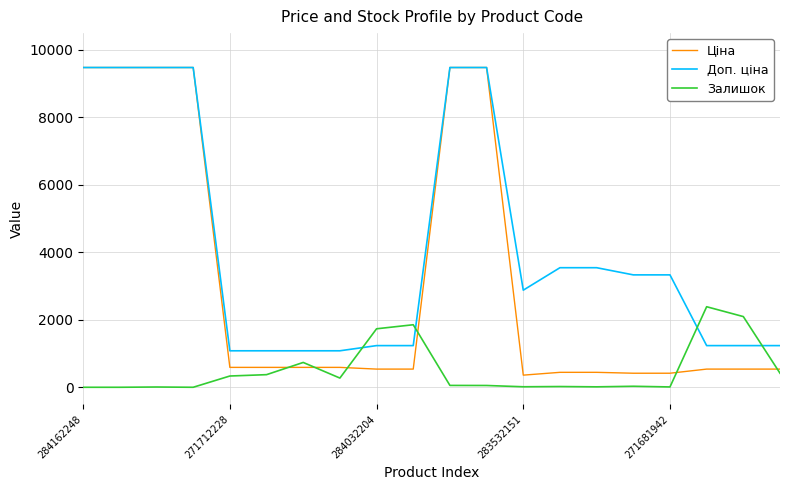

Count the number of categories in the chart.

20